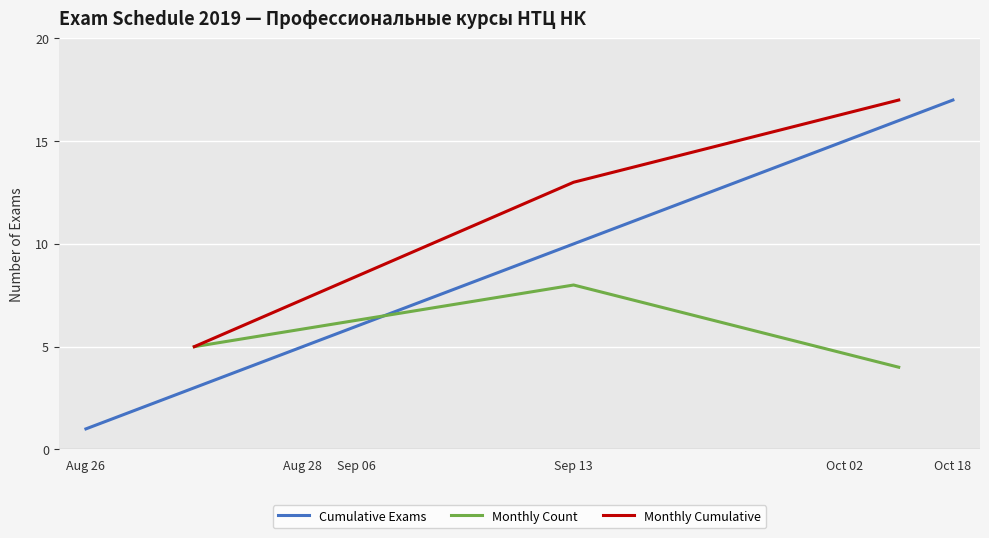

What is the difference between the maximum and minimum values?

16